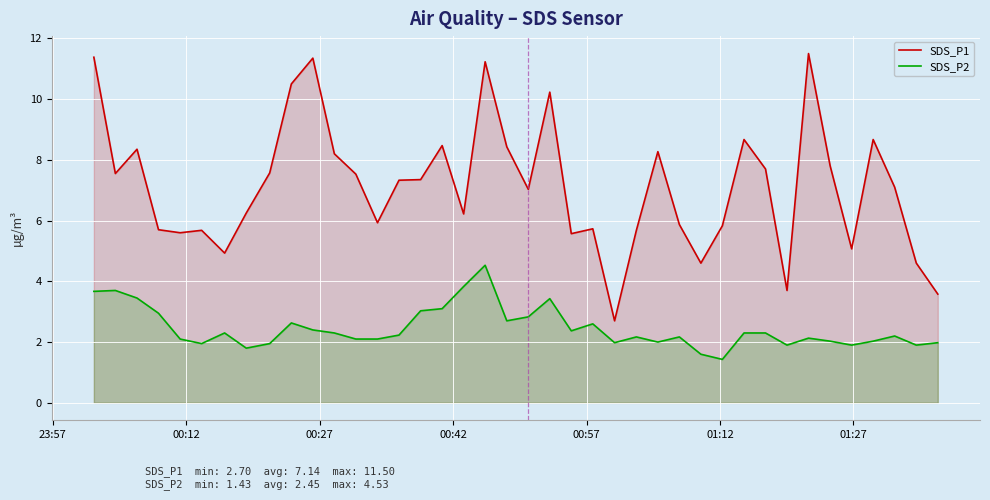

List the series in order of their overall mean, highest first.

SDS_P1, SDS_P2